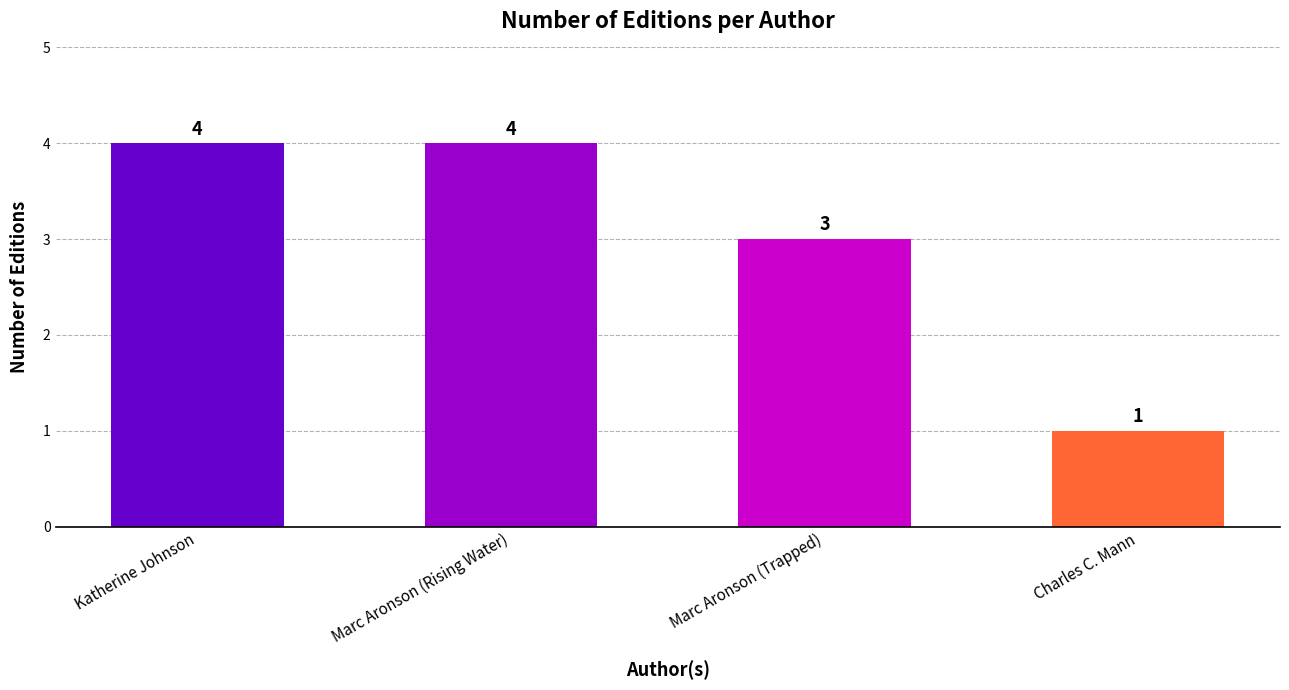

Reading left to right, list all the values displayed in this chart.

4	4	3	1